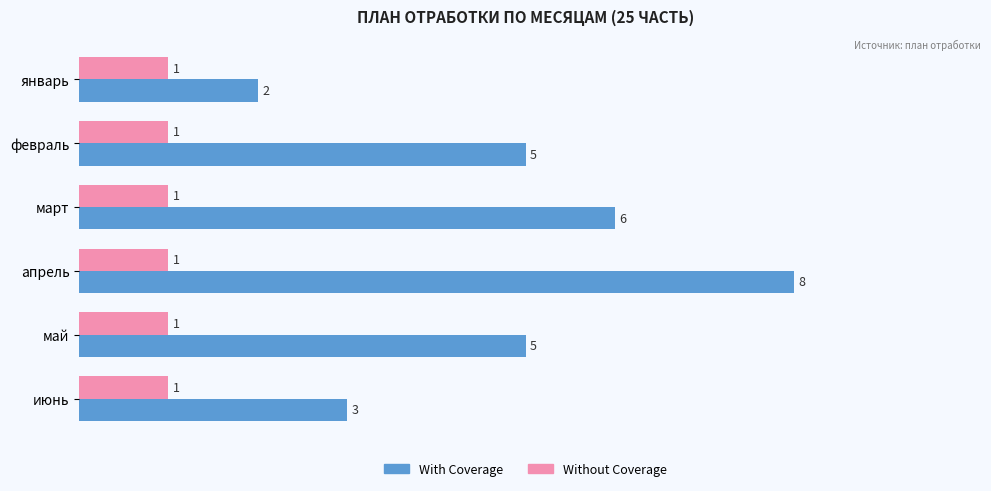

How many With Coverage values are between 3 and 6?

4